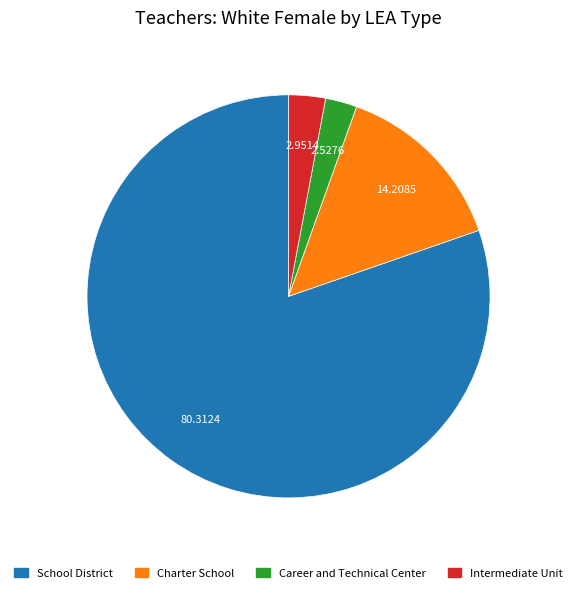

How many segments does this pie chart have?

4